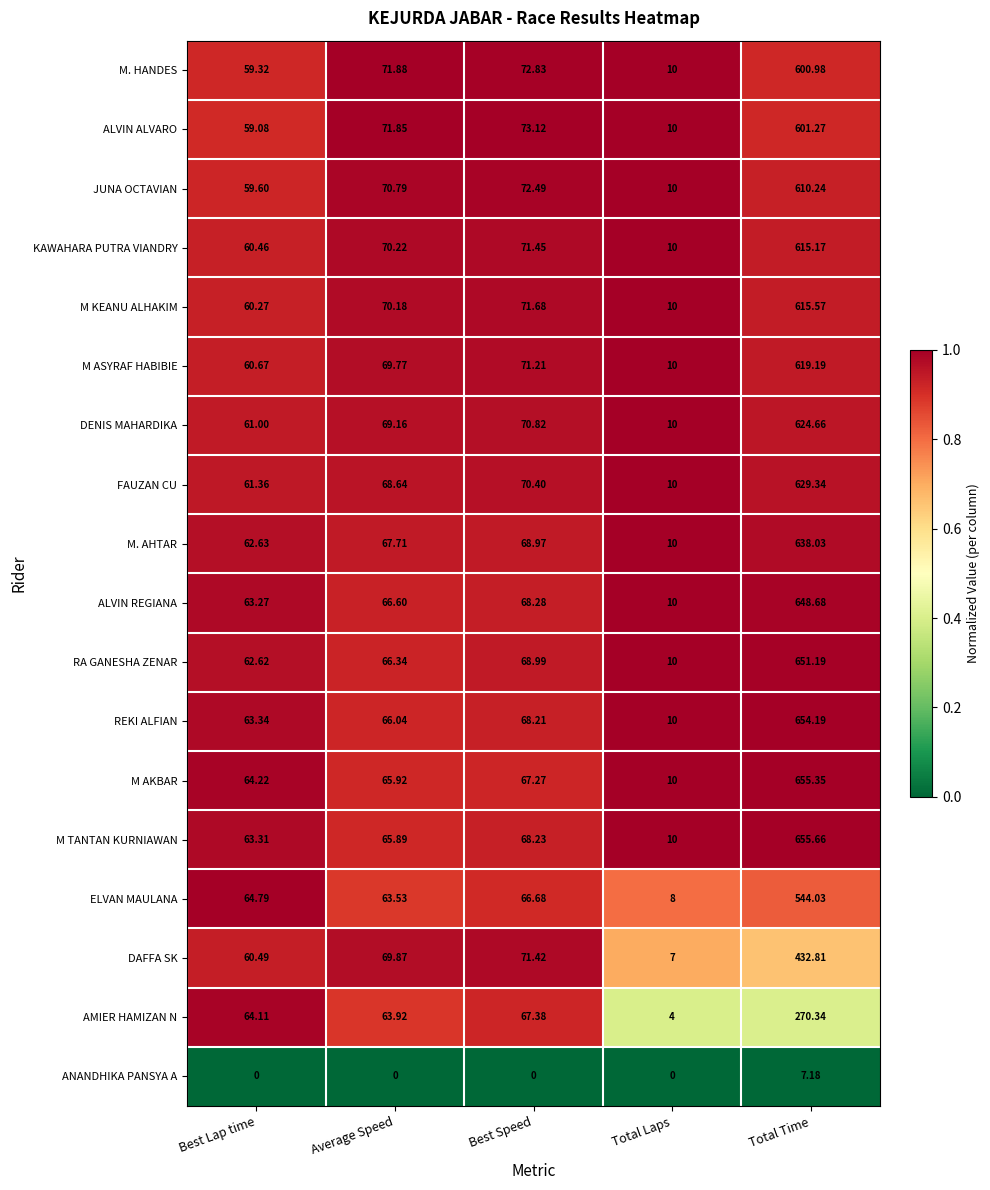

What is the spread (max minus min) of values at Best Speed?

73.1